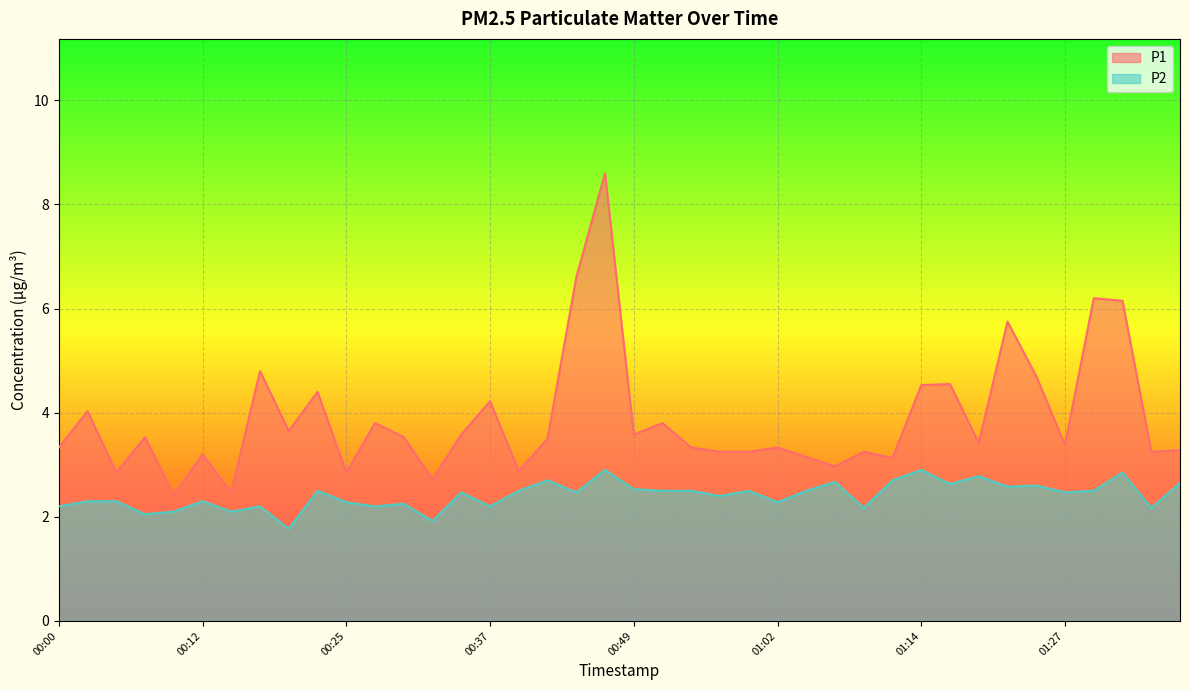

What is the label of the 13th point from the left?

00:30